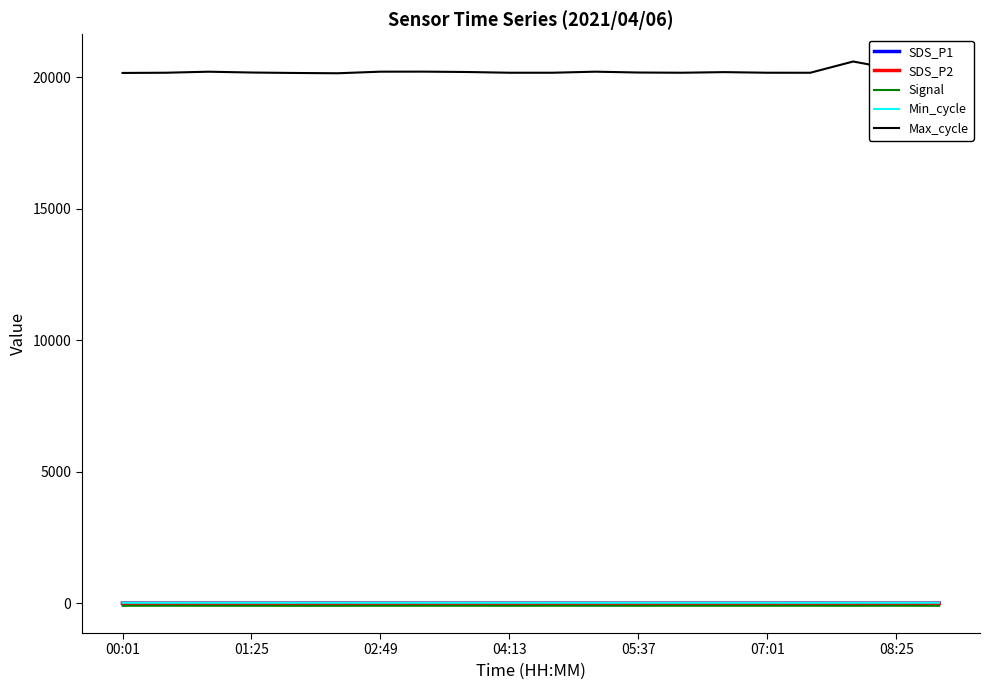

What is the average value of the SDS_P1 series?

3.5